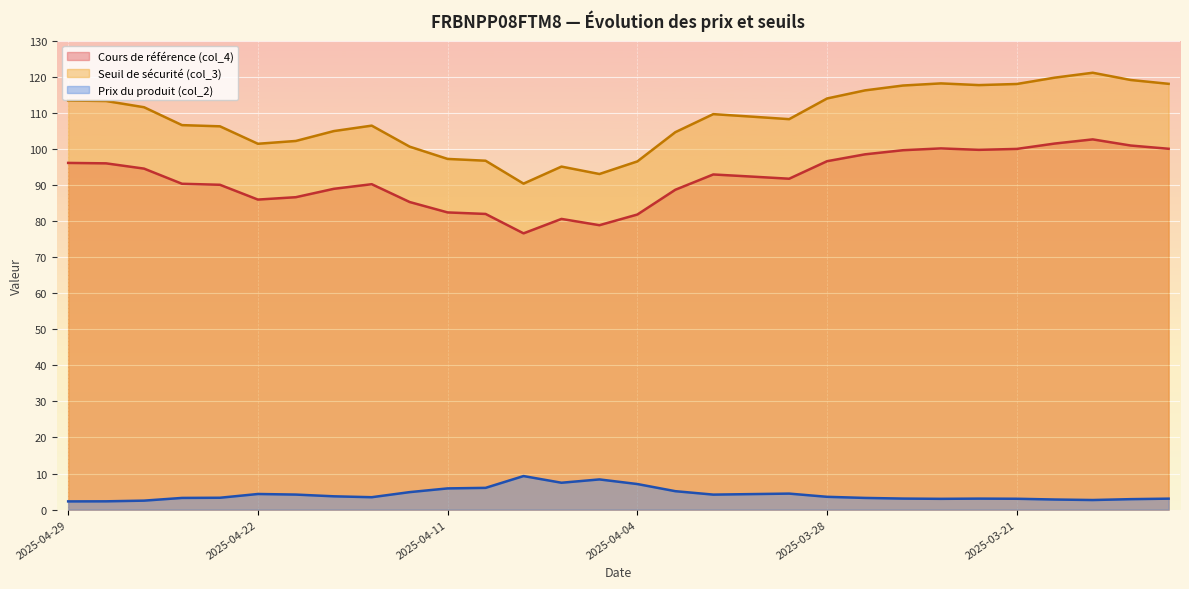

Rank the series by their average value, from lowest to highest.

Prix du produit (col_2), Cours de référence (col_4), Seuil de sécurité (col_3)